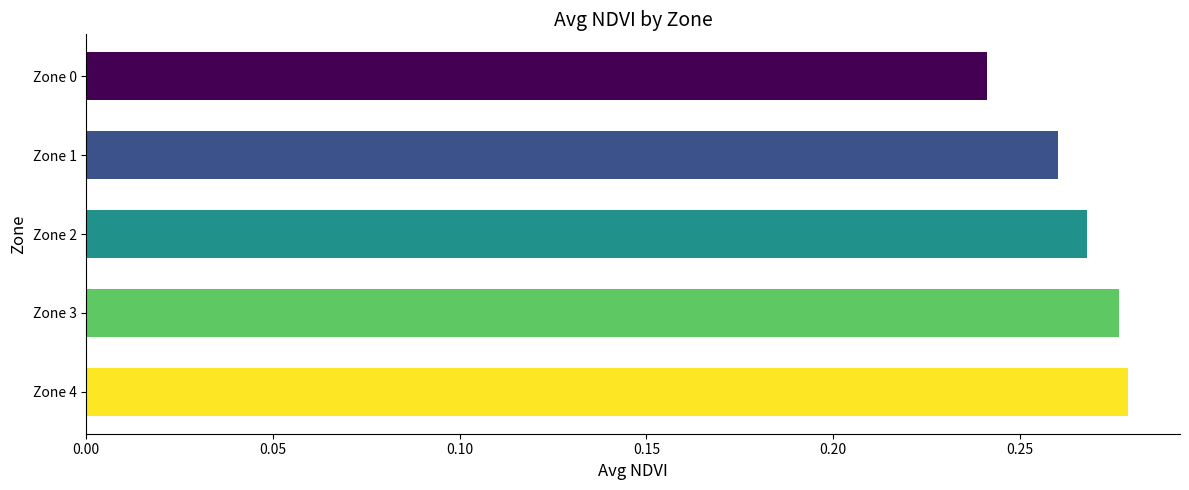

How many data points does each series have?

5